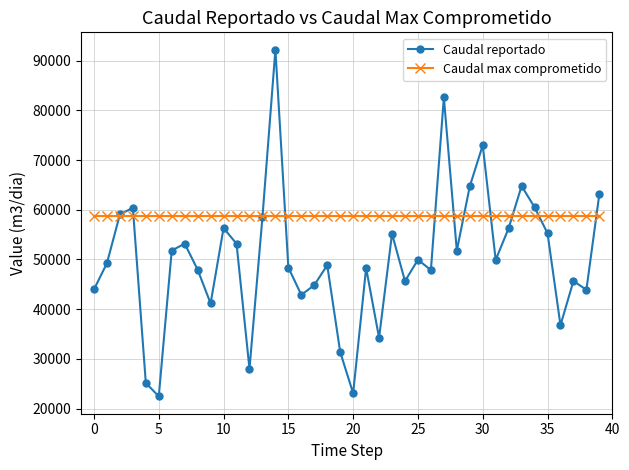

Rank the series by their maximum value, from highest to lowest.

Caudal reportado, Caudal max comprometido